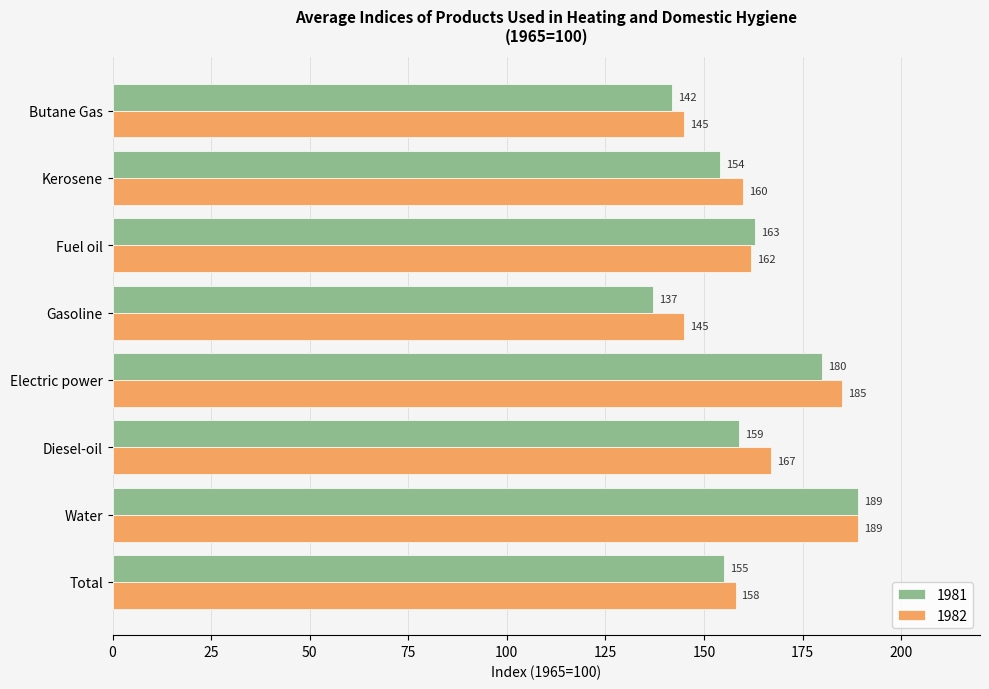

What is the smallest value displayed?

137